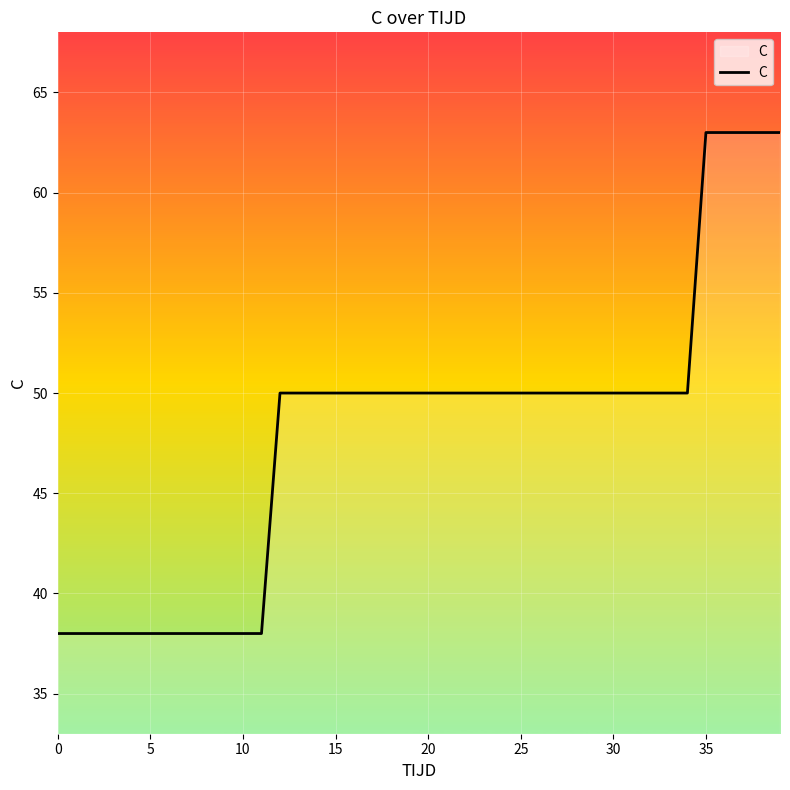

How many distinct data groups are displayed?

1